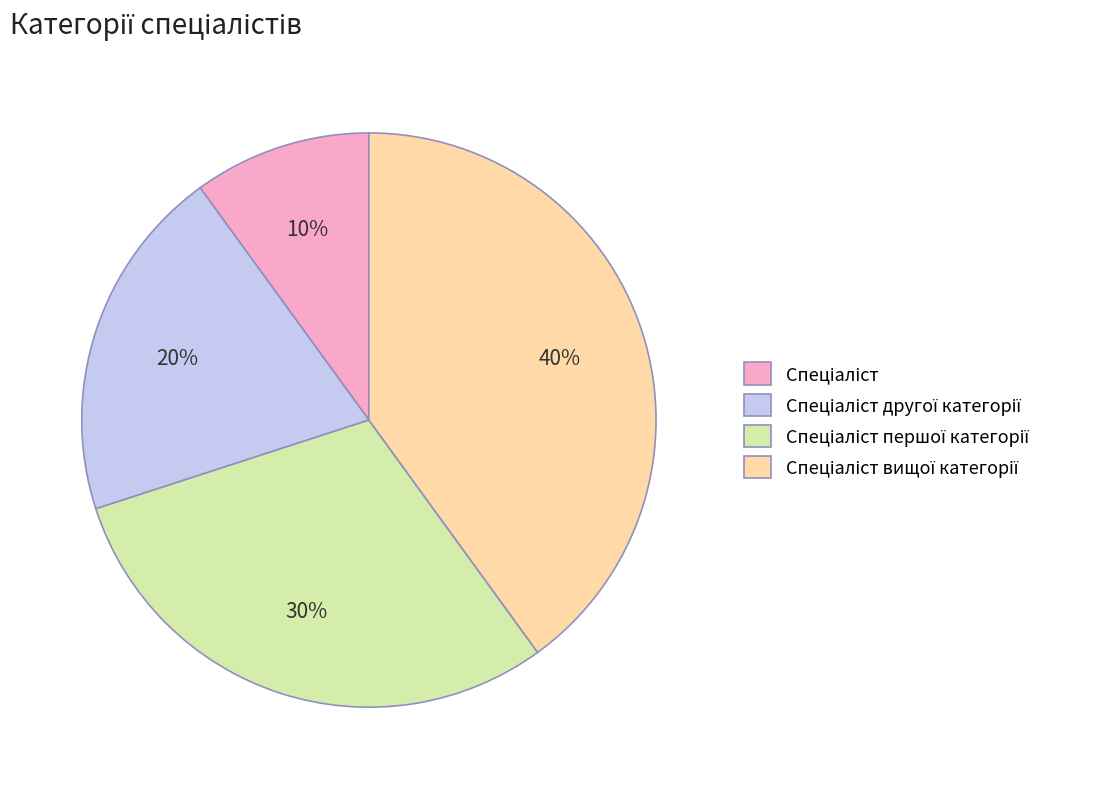

Is there a majority slice in this chart?

No